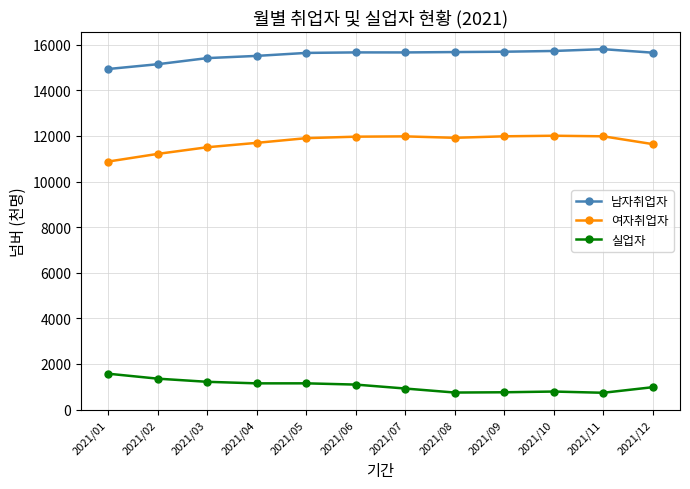

What is the spread (max minus min) of values at 2021/02?

13796